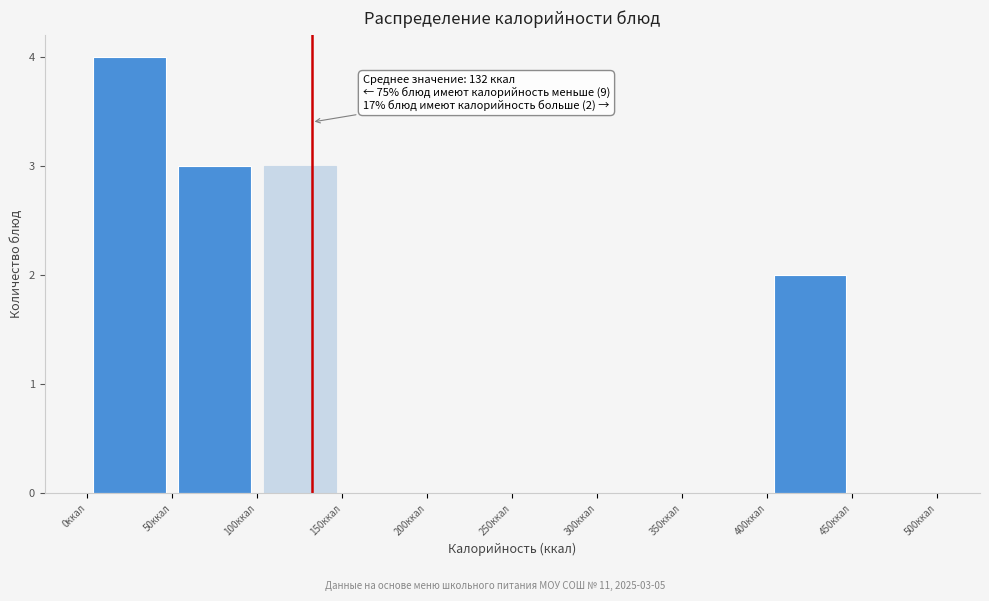

Which range on the x-axis has the tallest bar?

0 to 50